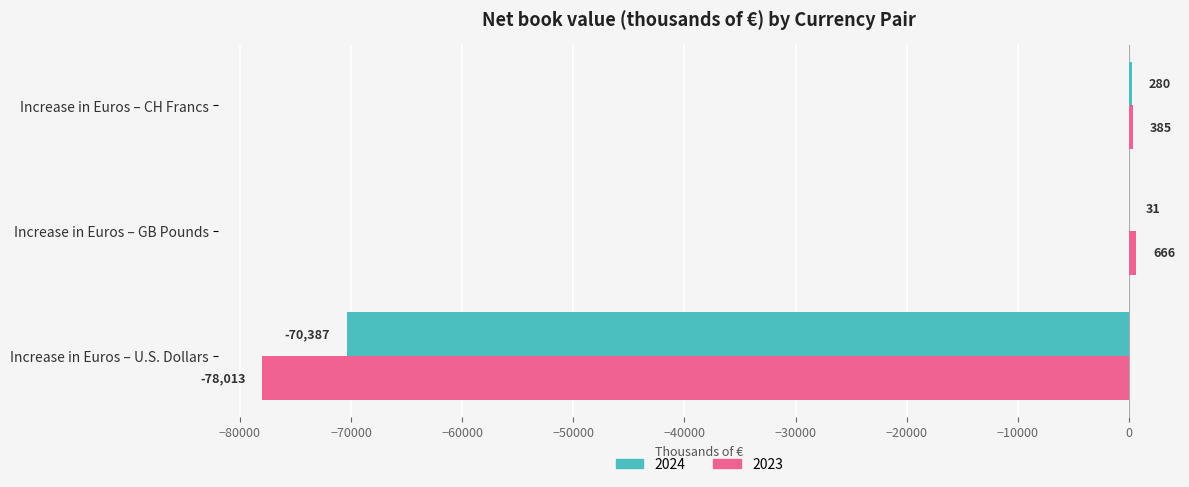

What is the approximate value of 2023 at Increase in Euros – GB Pounds?

666